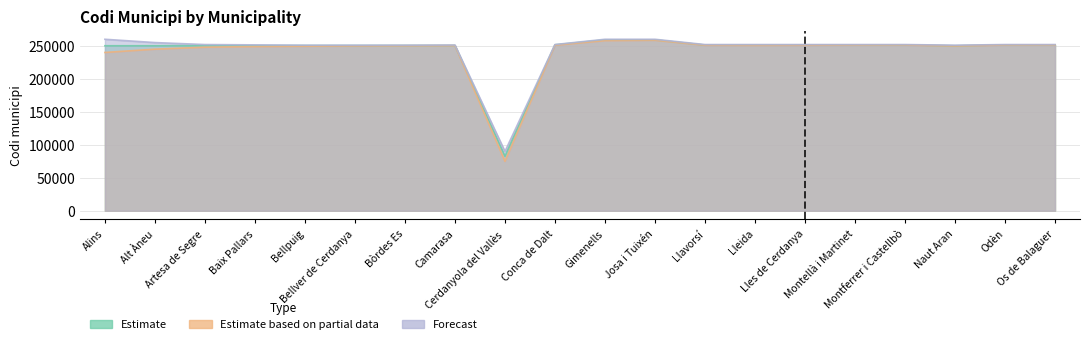

How many lines are shown in the chart?

3